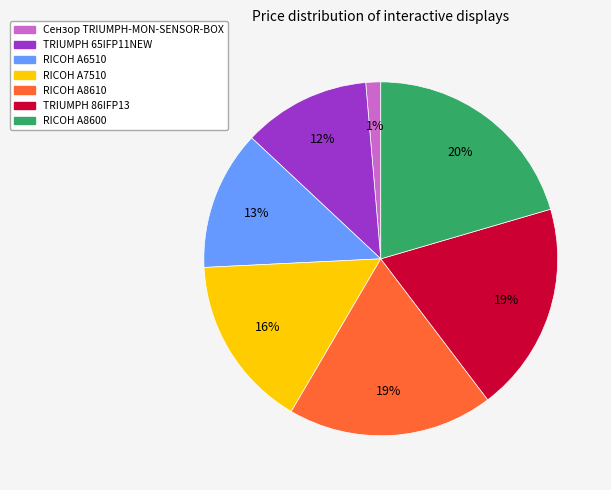

Count the number of slices in the pie.

7